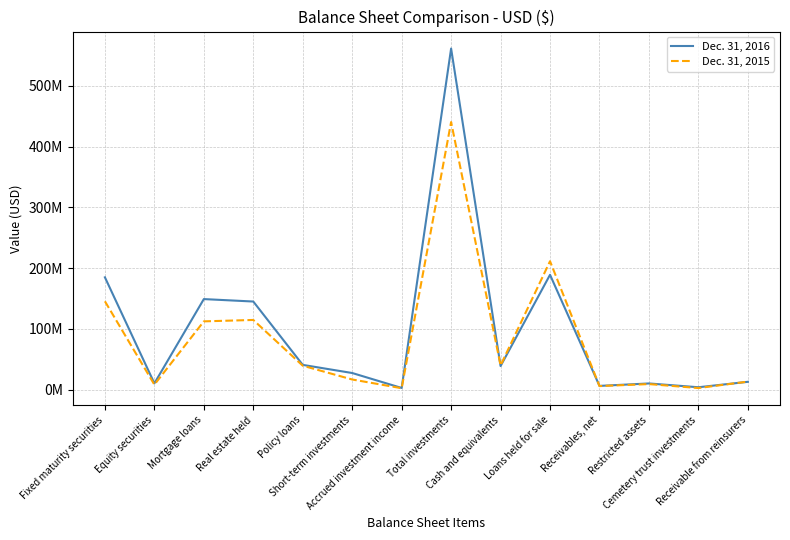

Rank the series at Short-term investments from highest to lowest value.

Dec. 31, 2016, Dec. 31, 2015